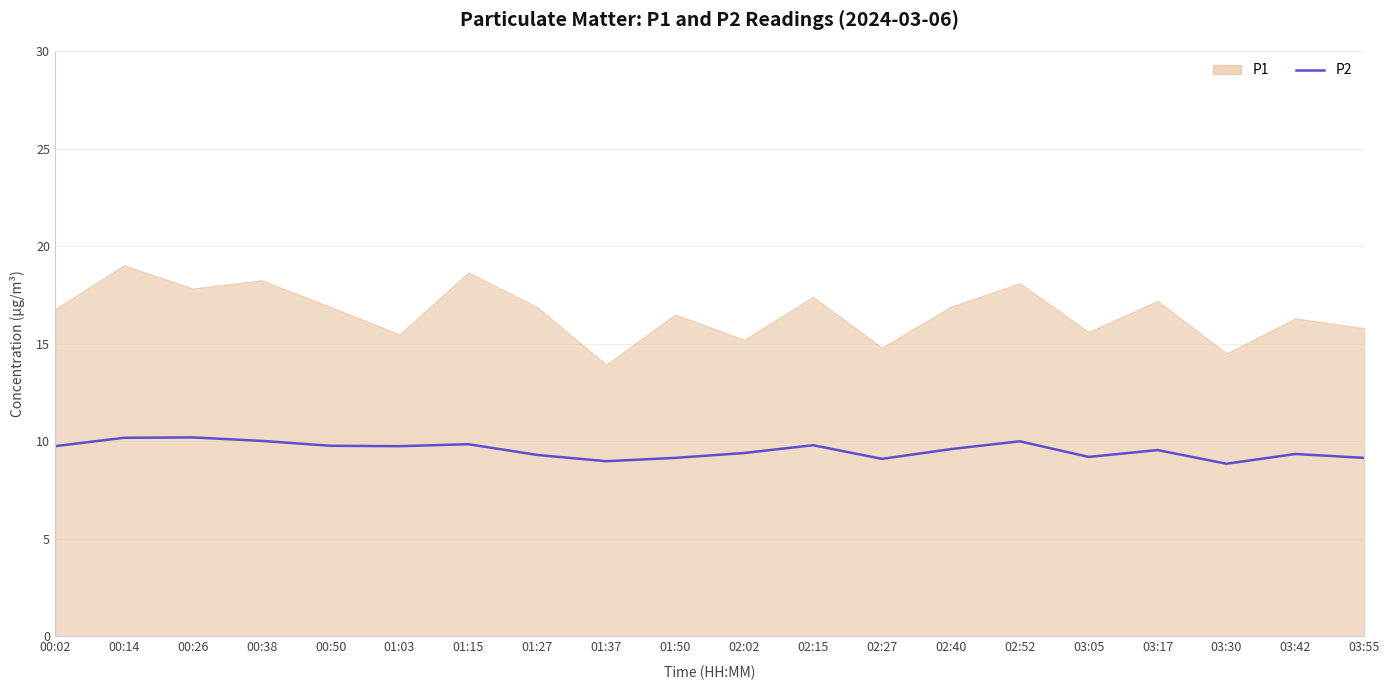

True or false: the data shows 4.6 at 01:27.

False